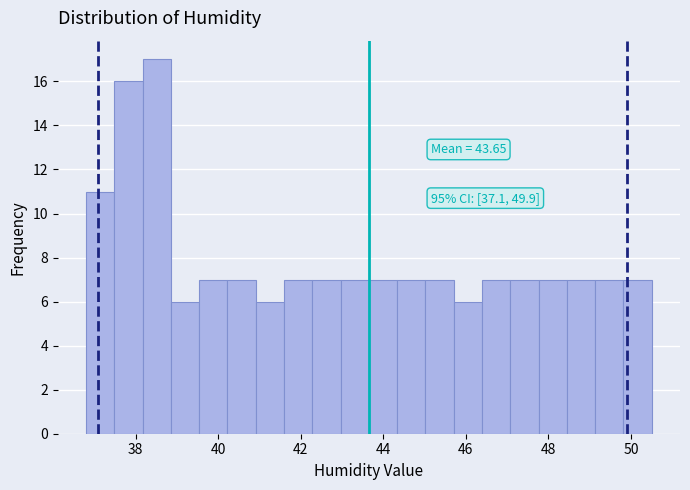

Around what value on the x-axis is the tallest bar? Give the approximate position of its centre, as read against the axis.

38.6